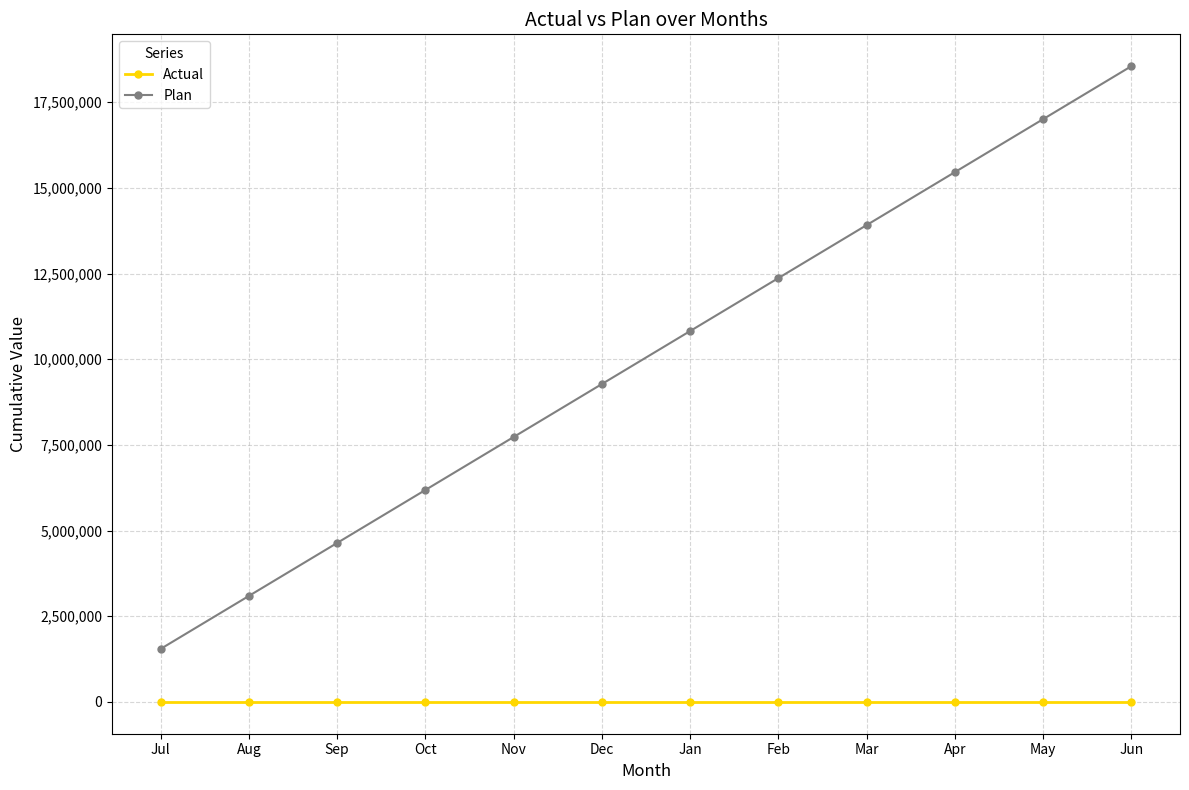

Which series has the largest range (max minus min)?

Plan